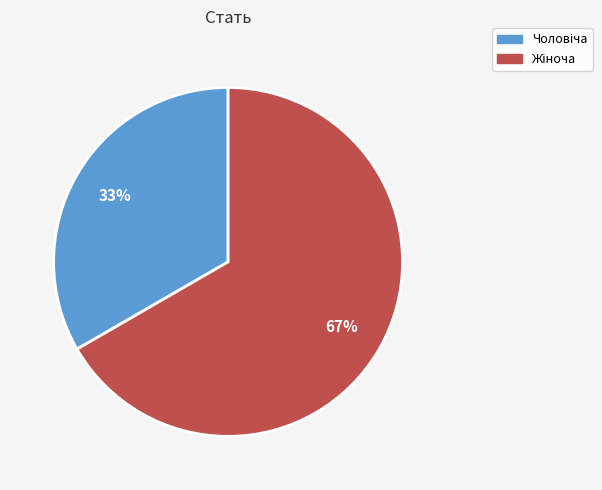

Is there any slice that represents more than half of the pie?

Yes